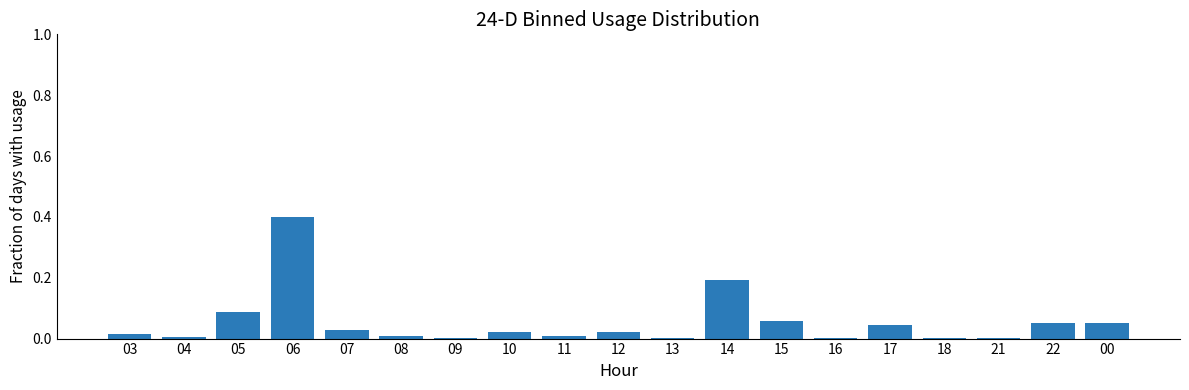

Is it true that the value at 14 is 0.1?

False